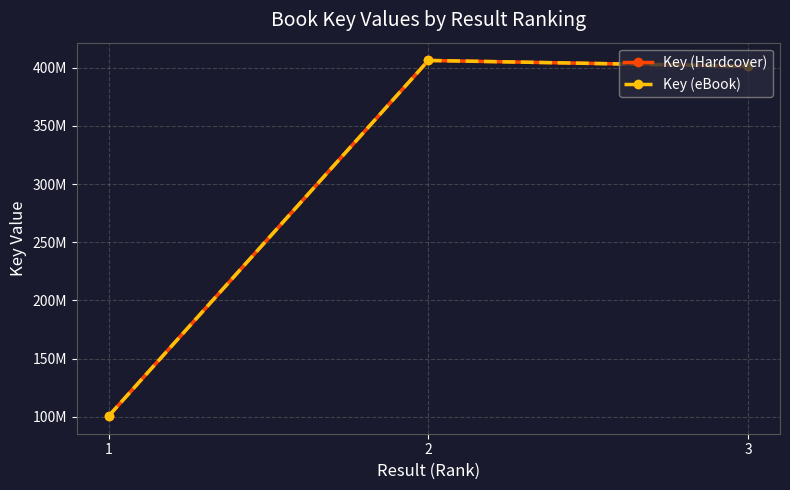

Where is Key (Hardcover) nearest to the value 253543400?

3